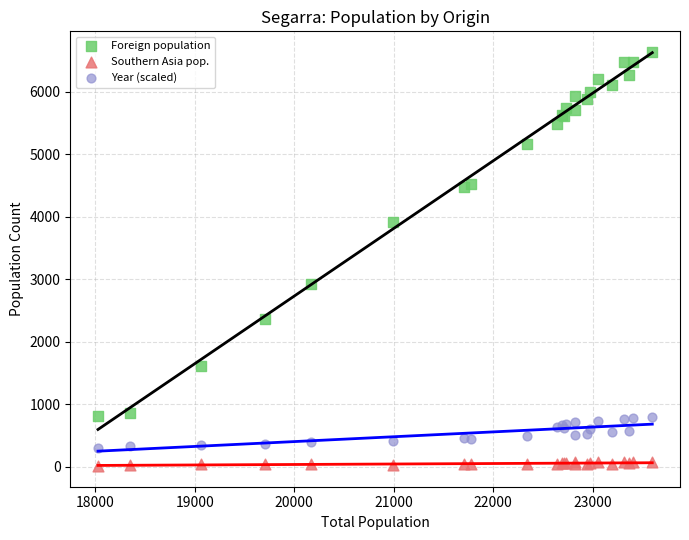

What is the X range (max minus min) for the scatter plot?

5575.0